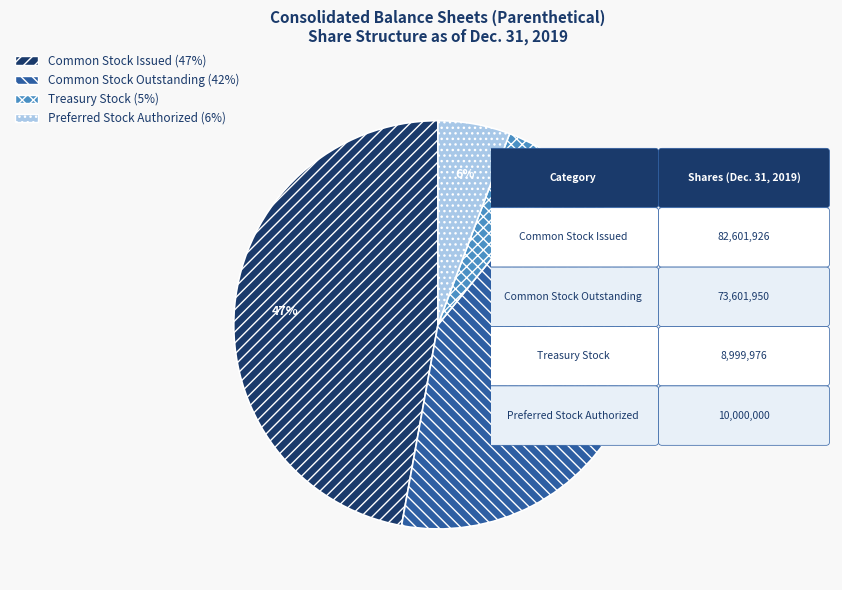

To the nearest percent, what percentage of the pie is Treasury Stock?

5%